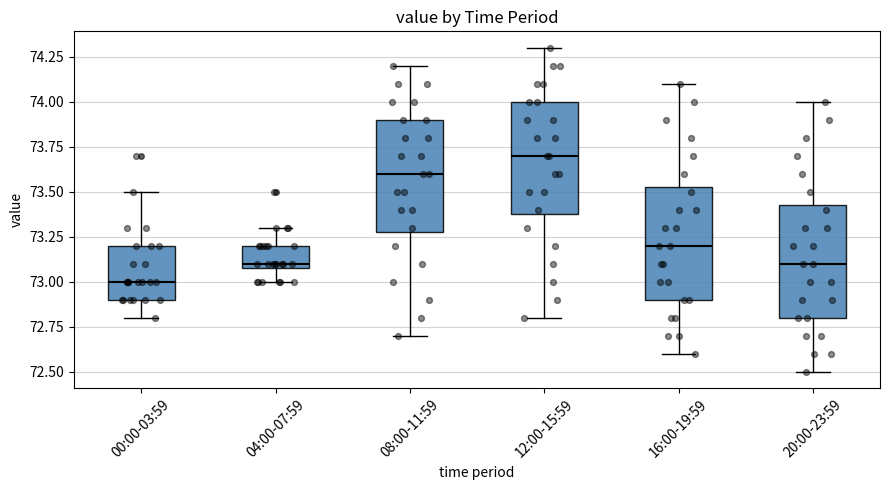

Where is the upper edge of the box for 20:00-23:59 on the y-axis? The values are not printed on the chart, so give them approximately, as read against the axis.

73.45